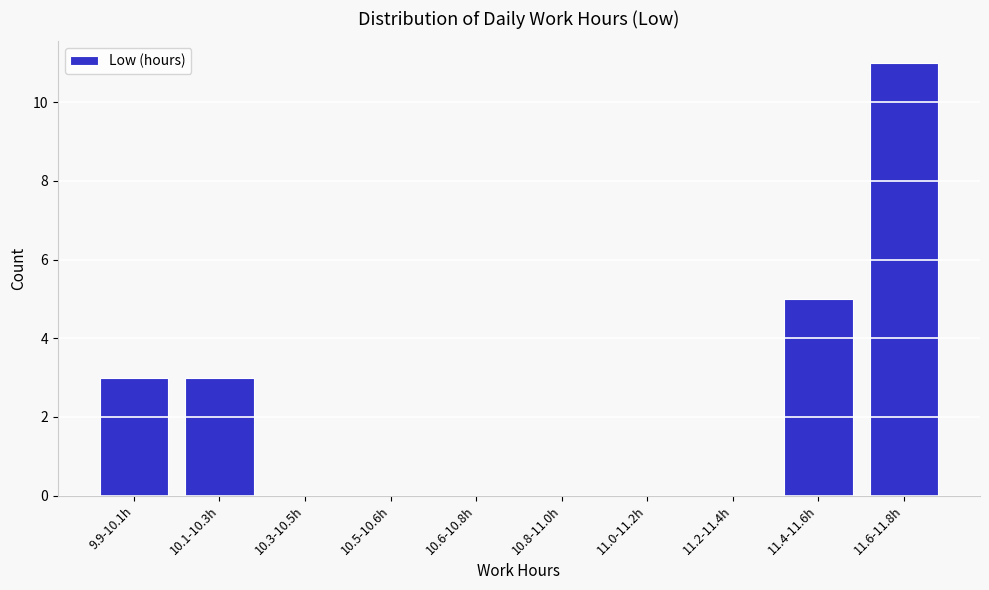

Reading left to right, transcribe all the data shown in this chart.

9.9-10.1h=3	10.1-10.3h=3	10.3-10.5h=0	10.5-10.6h=0	10.6-10.8h=0	10.8-11.0h=0	11.0-11.2h=0	11.2-11.4h=0	11.4-11.6h=5	11.6-11.8h=11